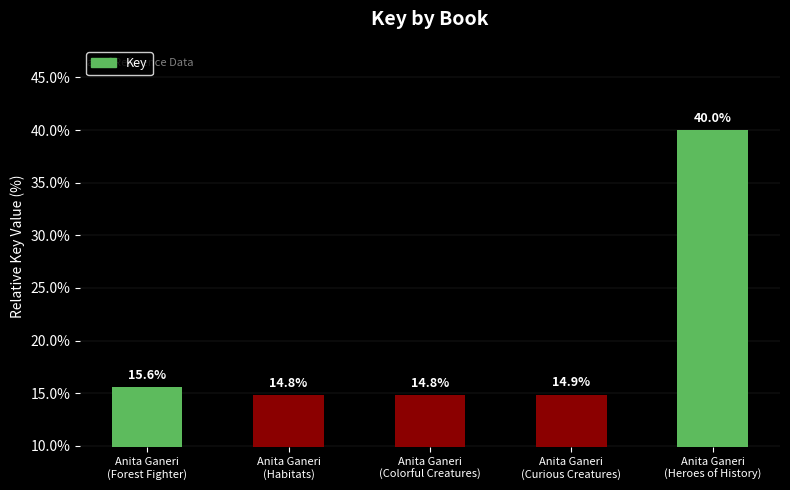

How many bars are there in total?

5